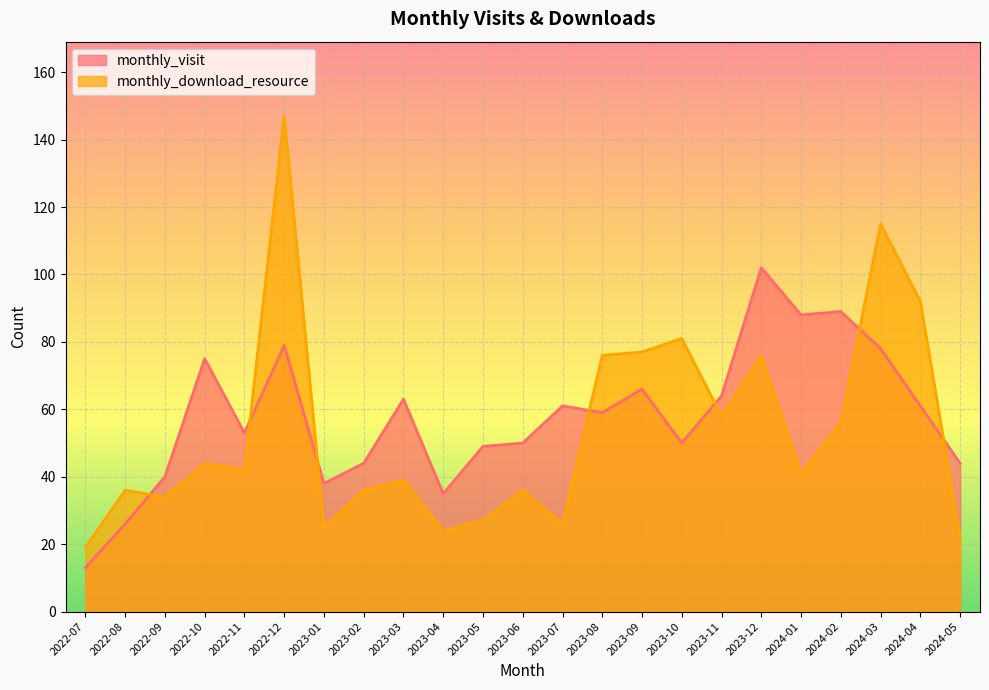

Which series has the largest range (max minus min)?

monthly_download_resource